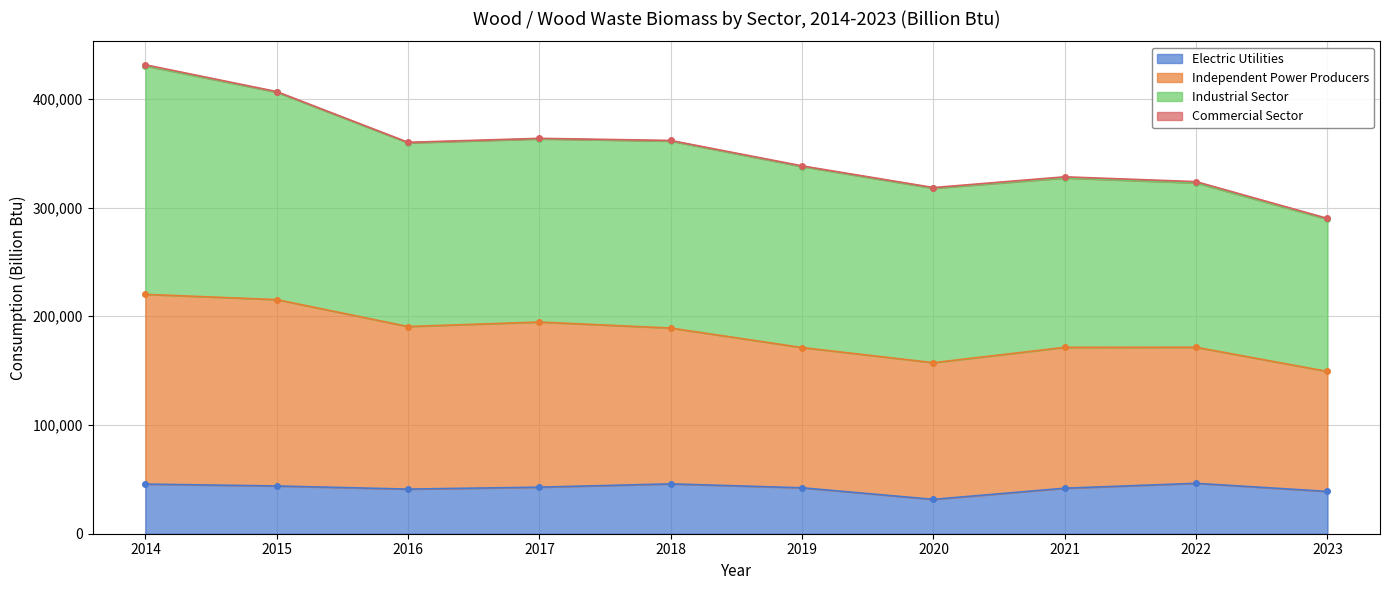

Is the value of Electric Utilities at 2014 greater than the value of Independent Power Producers at 2023?

No